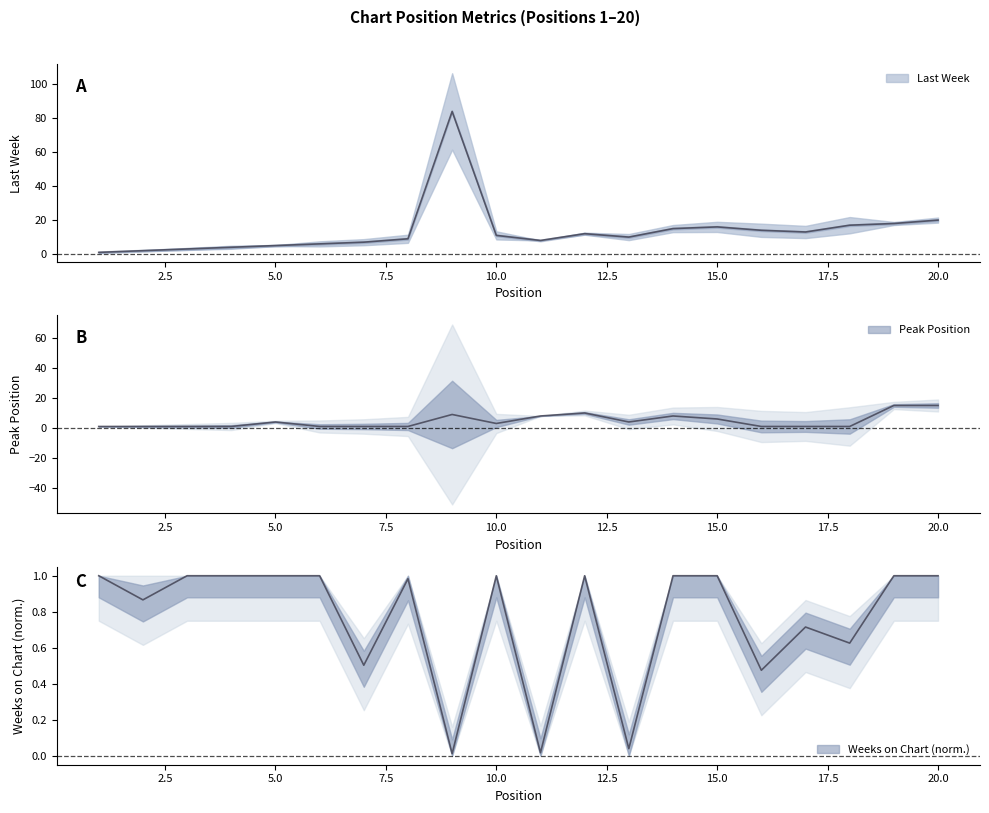

What are all the series names shown in the legend?

Last Week, Peak Position, Weeks on Chart